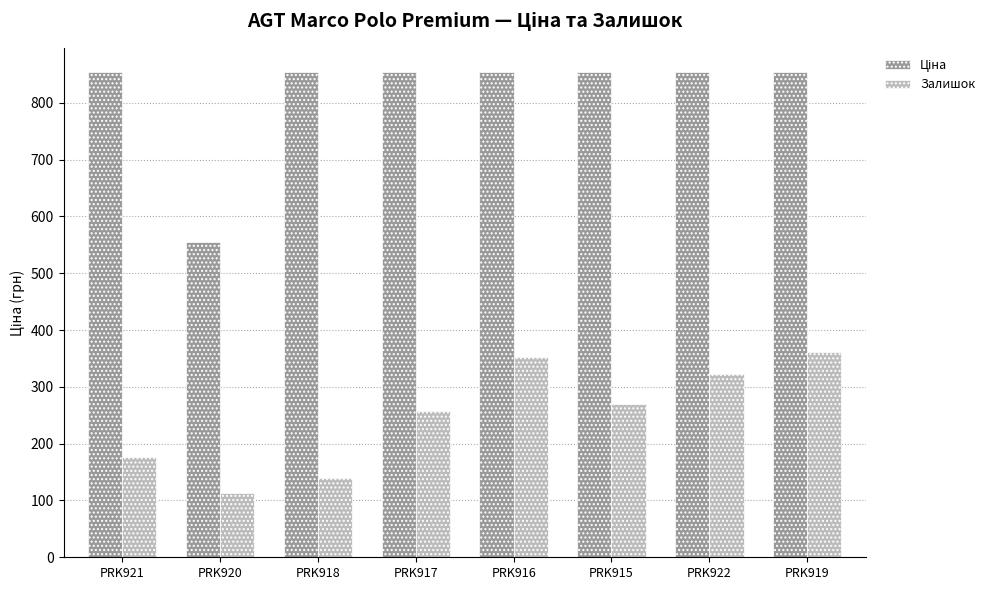

What position from the left is PRK922?

7